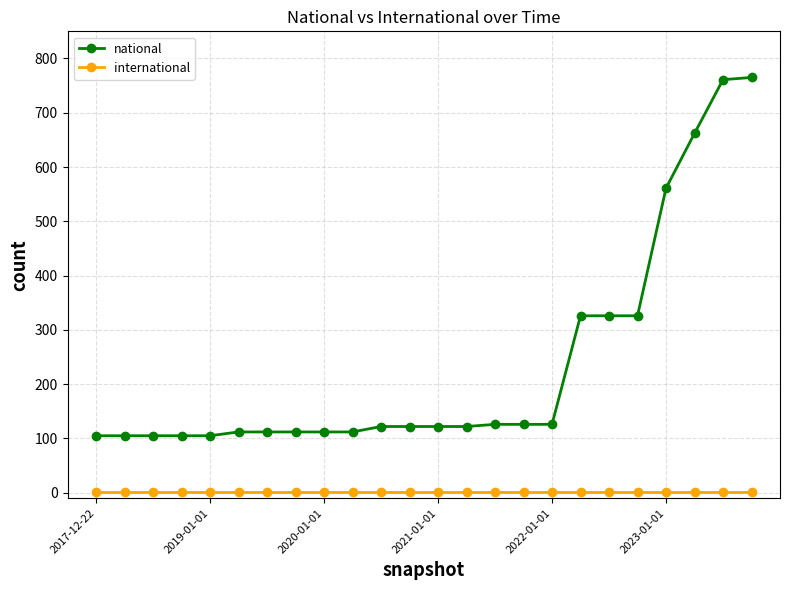

Rank the series by their maximum value, from lowest to highest.

international, national